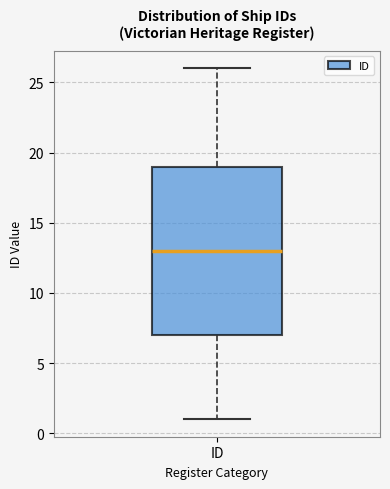

Transcribe this box plot: give where the median line is, the range the box spans, and where the two whiskers end, as read against the y-axis. The values are not printed on the chart, so give them approximately, as read against the axis.

median 13, box 7 to 19, whiskers 1 to 26